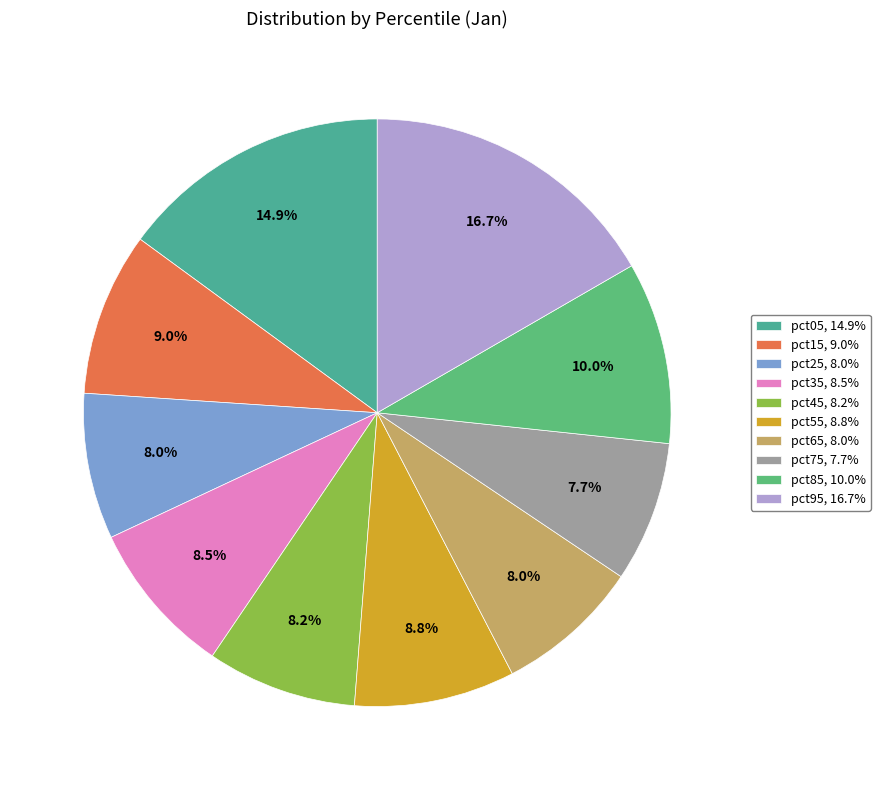

Is the sum of pct75 and pct35 greater than half?

No